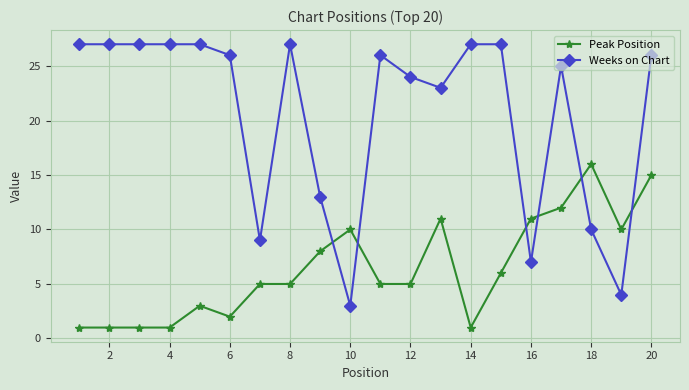

What is the difference between the maximum and minimum values in the Weeks on Chart series?

24